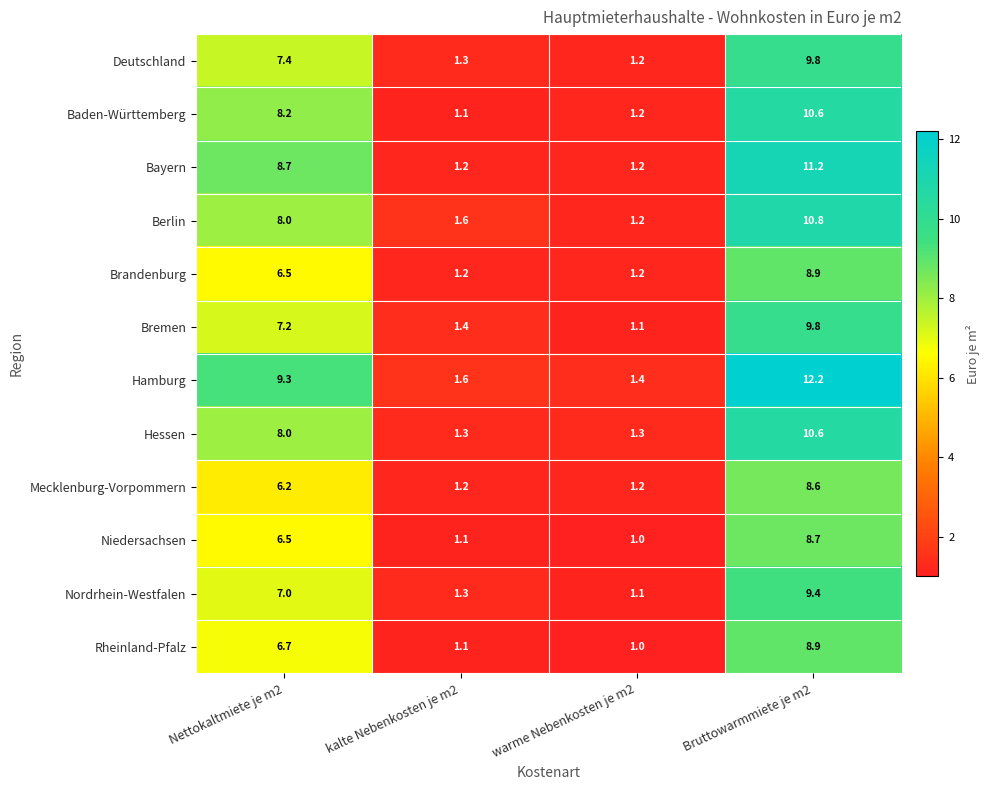

Which series changed the most between Nettokaltmiete je m2 and Bruttowarmmiete je m2?

Hamburg